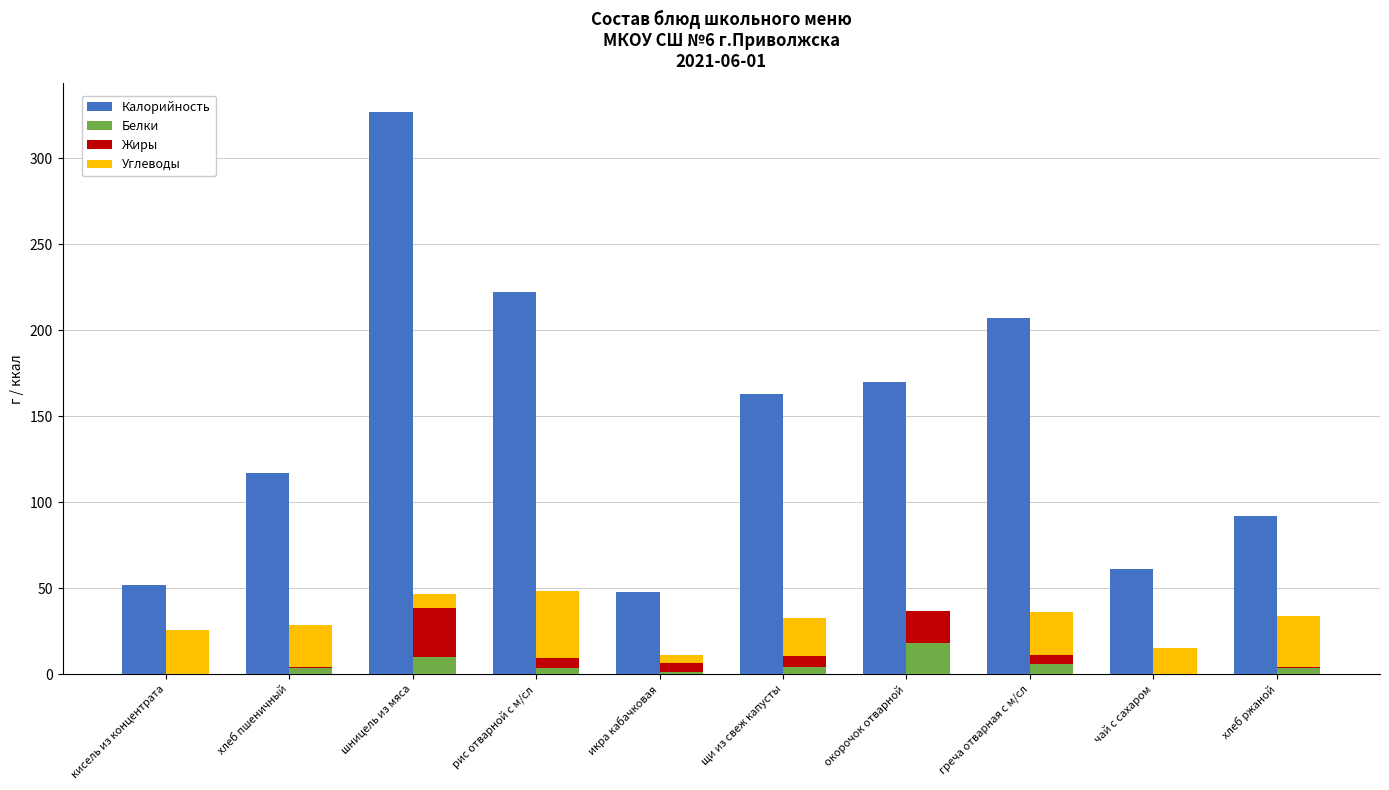

What is the spread (max minus min) of values at хлеб пшеничный?

116.6